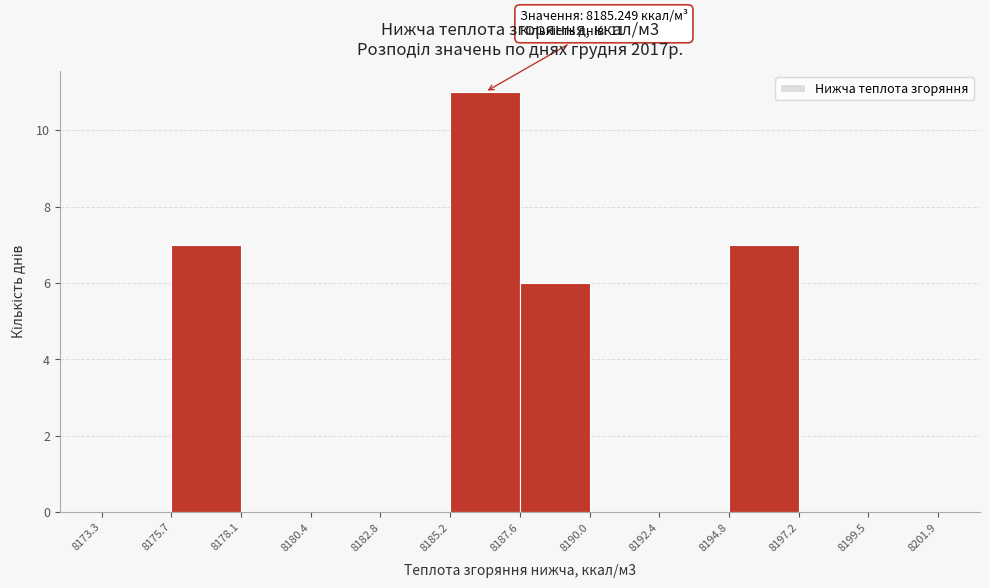

Which range on the x-axis has the tallest bar?

8185.2 to 8187.6